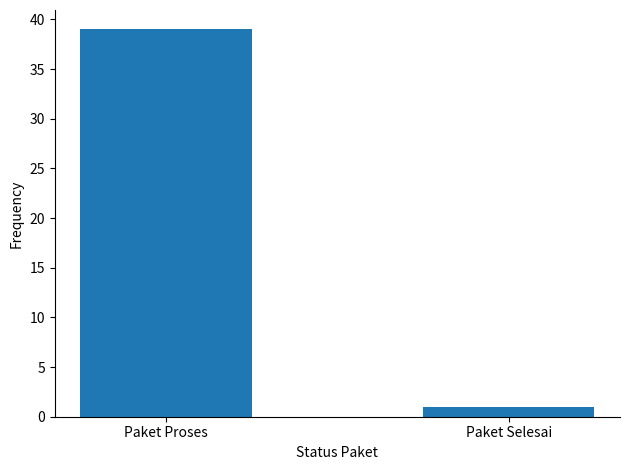

Reading left to right, what are all the values shown in this chart?

39	1